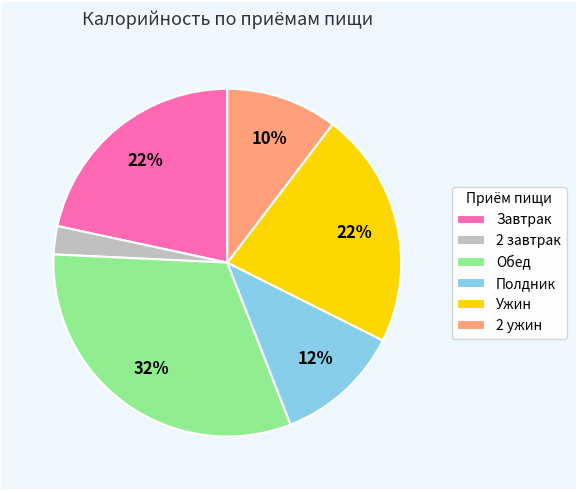

Do Полдник and 2 завтрак together represent more than half of the pie?

No